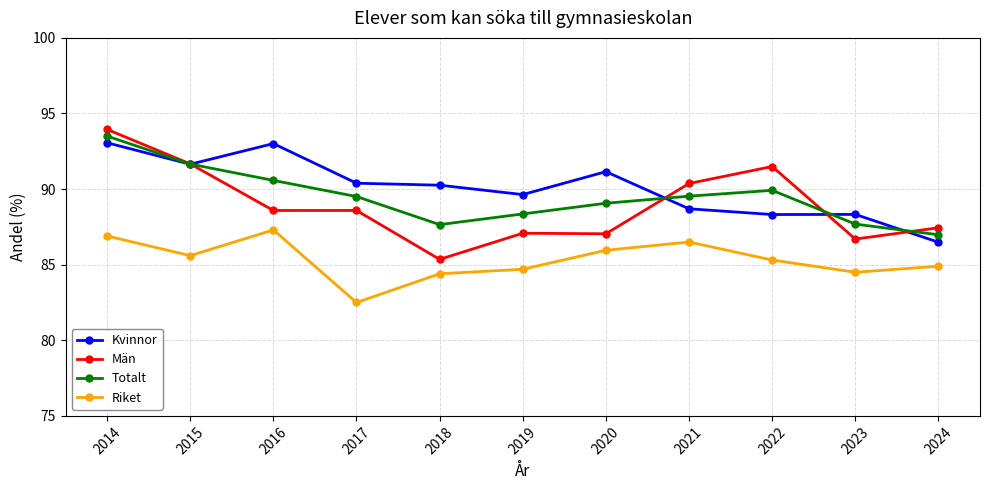

True or false: Totalt has a value of 87.0 at 2024.

True